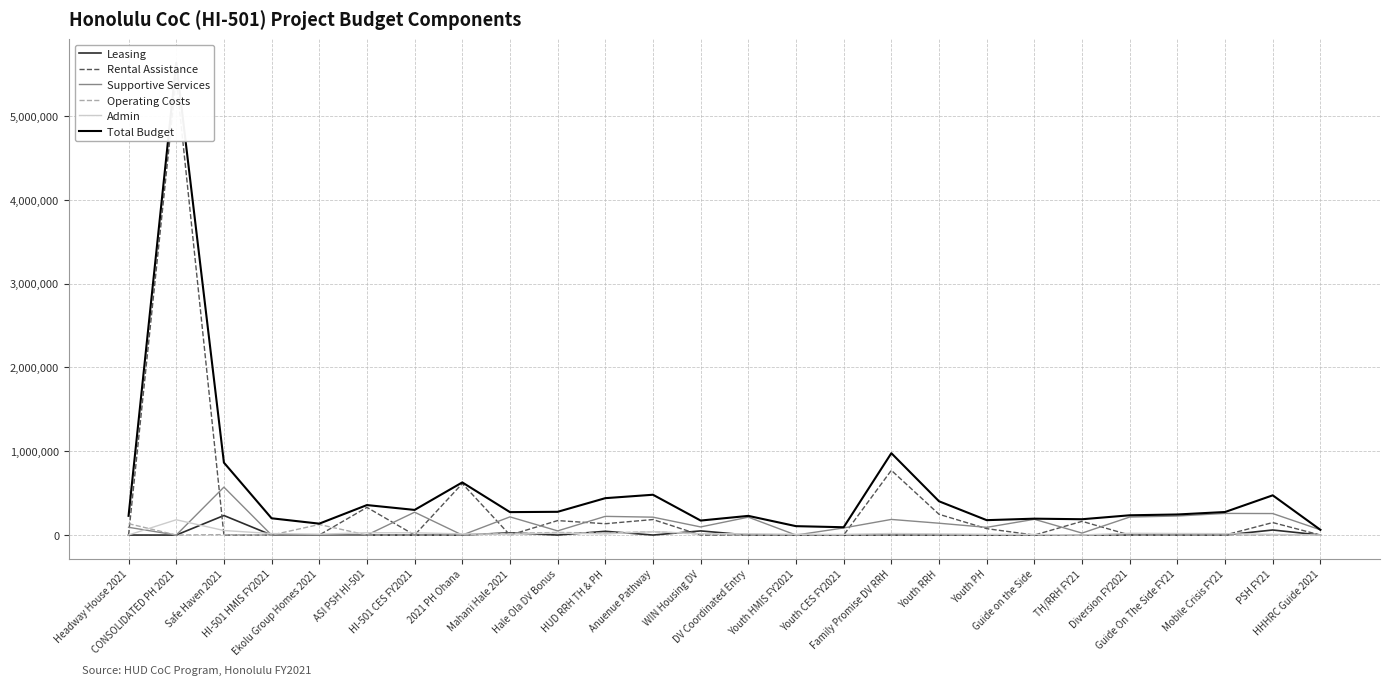

What are all the series names shown in the legend?

Leasing, Rental Assistance, Supportive Services, Operating Costs, Admin, Total Budget